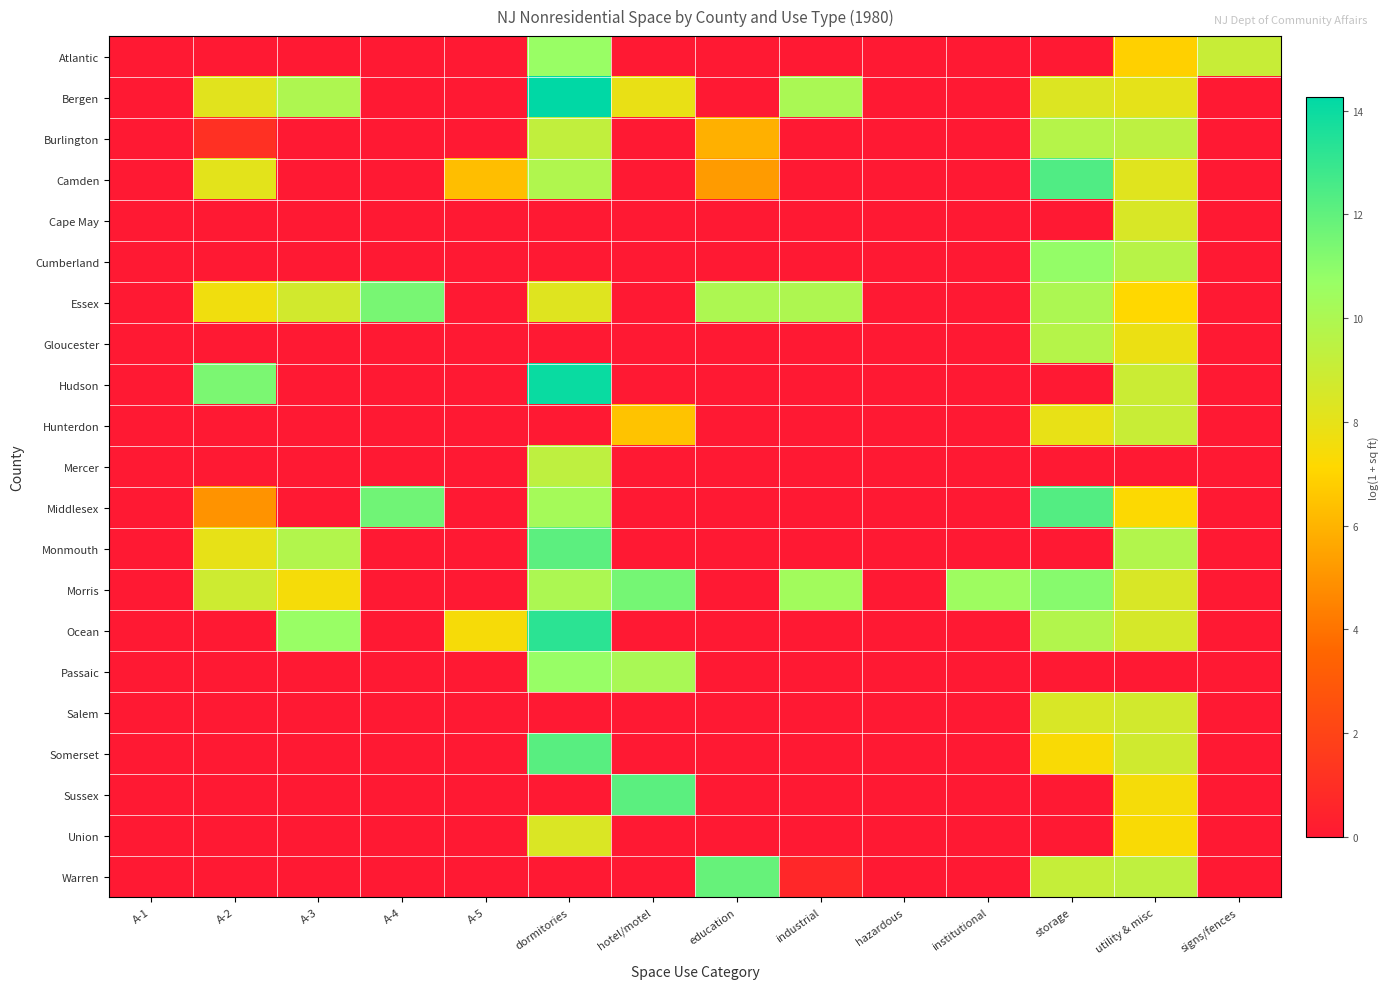

Reading left to right, what are all the values shown in this chart?

Atlantic: A-1=0.0	A-2=0.0	A-3=0.0	A-4=0.0	A-5=0.0	dormitories=10.7	hotel/motel=0.0	education=0.0	industrial=0.0	hazardous=0.0	institutional=0.0	storage=0.0	utility & misc=6.9	signs/fences=9.1
Bergen: A-1=0.0	A-2=8.2	A-3=9.9	A-4=0.0	A-5=0.0	dormitories=14.3	hotel/motel=7.9	education=0.0	industrial=10.1	hazardous=0.0	institutional=0.0	storage=8.3	utility & misc=8.0	signs/fences=0.0
Burlington: A-1=0.0	A-2=1.1	A-3=0.0	A-4=0.0	A-5=0.0	dormitories=9.3	hotel/motel=0.0	education=5.9	industrial=0.0	hazardous=0.0	institutional=0.0	storage=9.7	utility & misc=9.4	signs/fences=0.0
Camden: A-1=0.0	A-2=8.1	A-3=0.0	A-4=0.0	A-5=6.3	dormitories=9.9	hotel/motel=0.0	education=5.2	industrial=0.0	hazardous=0.0	institutional=0.0	storage=12.4	utility & misc=8.2	signs/fences=0.0
Cape May: A-1=0.0	A-2=0.0	A-3=0.0	A-4=0.0	A-5=0.0	dormitories=0.0	hotel/motel=0.0	education=0.0	industrial=0.0	hazardous=0.0	institutional=0.0	storage=0.0	utility & misc=8.5	signs/fences=0.0
Cumberland: A-1=0.0	A-2=0.0	A-3=0.0	A-4=0.0	A-5=0.0	dormitories=0.0	hotel/motel=0.0	education=0.0	industrial=0.0	hazardous=0.0	institutional=0.0	storage=10.8	utility & misc=9.6	signs/fences=0.0
Essex: A-1=0.0	A-2=7.7	A-3=8.7	A-4=11.4	A-5=0.0	dormitories=8.2	hotel/motel=0.0	education=10.0	industrial=9.9	hazardous=0.0	institutional=0.0	storage=10.0	utility & misc=7.1	signs/fences=0.0
Gloucester: A-1=0.0	A-2=0.0	A-3=0.0	A-4=0.0	A-5=0.0	dormitories=0.0	hotel/motel=0.0	education=0.0	industrial=0.0	hazardous=0.0	institutional=0.0	storage=9.7	utility & misc=7.8	signs/fences=0.0
Hudson: A-1=0.0	A-2=11.4	A-3=0.0	A-4=0.0	A-5=0.0	dormitories=14.0	hotel/motel=0.0	education=0.0	industrial=0.0	hazardous=0.0	institutional=0.0	storage=0.0	utility & misc=9.0	signs/fences=0.0
Hunterdon: A-1=0.0	A-2=0.0	A-3=0.0	A-4=0.0	A-5=0.0	dormitories=0.0	hotel/motel=6.5	education=0.0	industrial=0.0	hazardous=0.0	institutional=0.0	storage=7.9	utility & misc=9.1	signs/fences=0.0
Mercer: A-1=0.0	A-2=0.0	A-3=0.0	A-4=0.0	A-5=0.0	dormitories=9.4	hotel/motel=0.0	education=0.0	industrial=0.0	hazardous=0.0	institutional=0.0	storage=0.0	utility & misc=0.0	signs/fences=0.0
Middlesex: A-1=0.0	A-2=5.0	A-3=0.0	A-4=11.6	A-5=0.0	dormitories=10.2	hotel/motel=0.0	education=0.0	industrial=0.0	hazardous=0.0	institutional=0.0	storage=12.3	utility & misc=7.2	signs/fences=0.0
Monmouth: A-1=0.0	A-2=8.0	A-3=9.8	A-4=0.0	A-5=0.0	dormitories=12.1	hotel/motel=0.0	education=0.0	industrial=0.0	hazardous=0.0	institutional=0.0	storage=0.0	utility & misc=9.8	signs/fences=0.0
Morris: A-1=0.0	A-2=8.9	A-3=7.5	A-4=0.0	A-5=0.0	dormitories=10.0	hotel/motel=11.5	education=0.0	industrial=10.4	hazardous=0.0	institutional=10.5	storage=11.1	utility & misc=8.5	signs/fences=0.0
Ocean: A-1=0.0	A-2=0.0	A-3=10.7	A-4=0.0	A-5=7.4	dormitories=13.3	hotel/motel=0.0	education=0.0	industrial=0.0	hazardous=0.0	institutional=0.0	storage=9.8	utility & misc=8.6	signs/fences=0.0
Passaic: A-1=0.0	A-2=0.0	A-3=0.0	A-4=0.0	A-5=0.0	dormitories=10.7	hotel/motel=10.1	education=0.0	industrial=0.0	hazardous=0.0	institutional=0.0	storage=0.0	utility & misc=0.0	signs/fences=0.0
Salem: A-1=0.0	A-2=0.0	A-3=0.0	A-4=0.0	A-5=0.0	dormitories=0.0	hotel/motel=0.0	education=0.0	industrial=0.0	hazardous=0.0	institutional=0.0	storage=8.5	utility & misc=8.7	signs/fences=0.0
Somerset: A-1=0.0	A-2=0.0	A-3=0.0	A-4=0.0	A-5=0.0	dormitories=12.2	hotel/motel=0.0	education=0.0	industrial=0.0	hazardous=0.0	institutional=0.0	storage=7.4	utility & misc=8.8	signs/fences=0.0
Sussex: A-1=0.0	A-2=0.0	A-3=0.0	A-4=0.0	A-5=0.0	dormitories=0.0	hotel/motel=12.1	education=0.0	industrial=0.0	hazardous=0.0	institutional=0.0	storage=0.0	utility & misc=7.4	signs/fences=0.0
Union: A-1=0.0	A-2=0.0	A-3=0.0	A-4=0.0	A-5=0.0	dormitories=8.4	hotel/motel=0.0	education=0.0	industrial=0.0	hazardous=0.0	institutional=0.0	storage=0.0	utility & misc=7.4	signs/fences=0.0
Warren: A-1=0.0	A-2=0.0	A-3=0.0	A-4=0.0	A-5=0.0	dormitories=0.0	hotel/motel=0.0	education=11.9	industrial=0.7	hazardous=0.0	institutional=0.0	storage=9.1	utility & misc=9.3	signs/fences=0.0